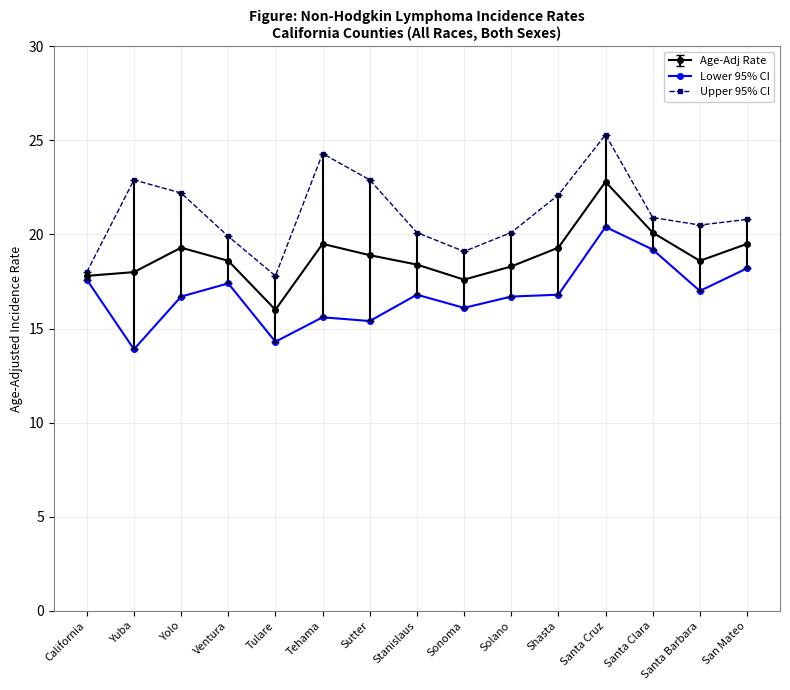

The Lower 95% CI series shows 28.9 at Santa Clara. True or false?

False